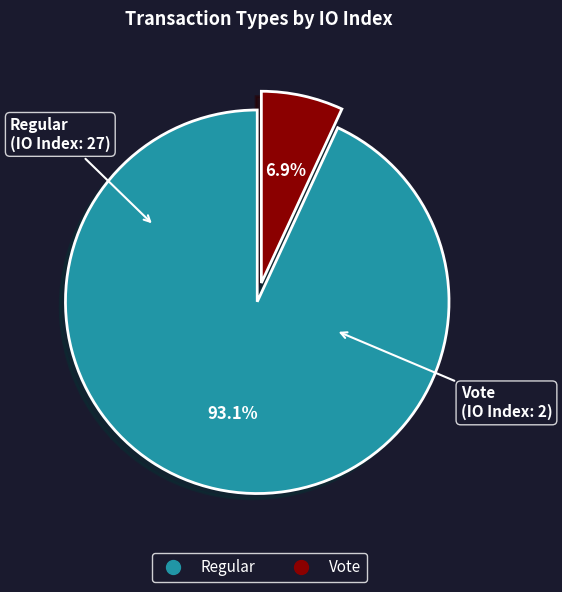

How many slices are in this pie chart?

2